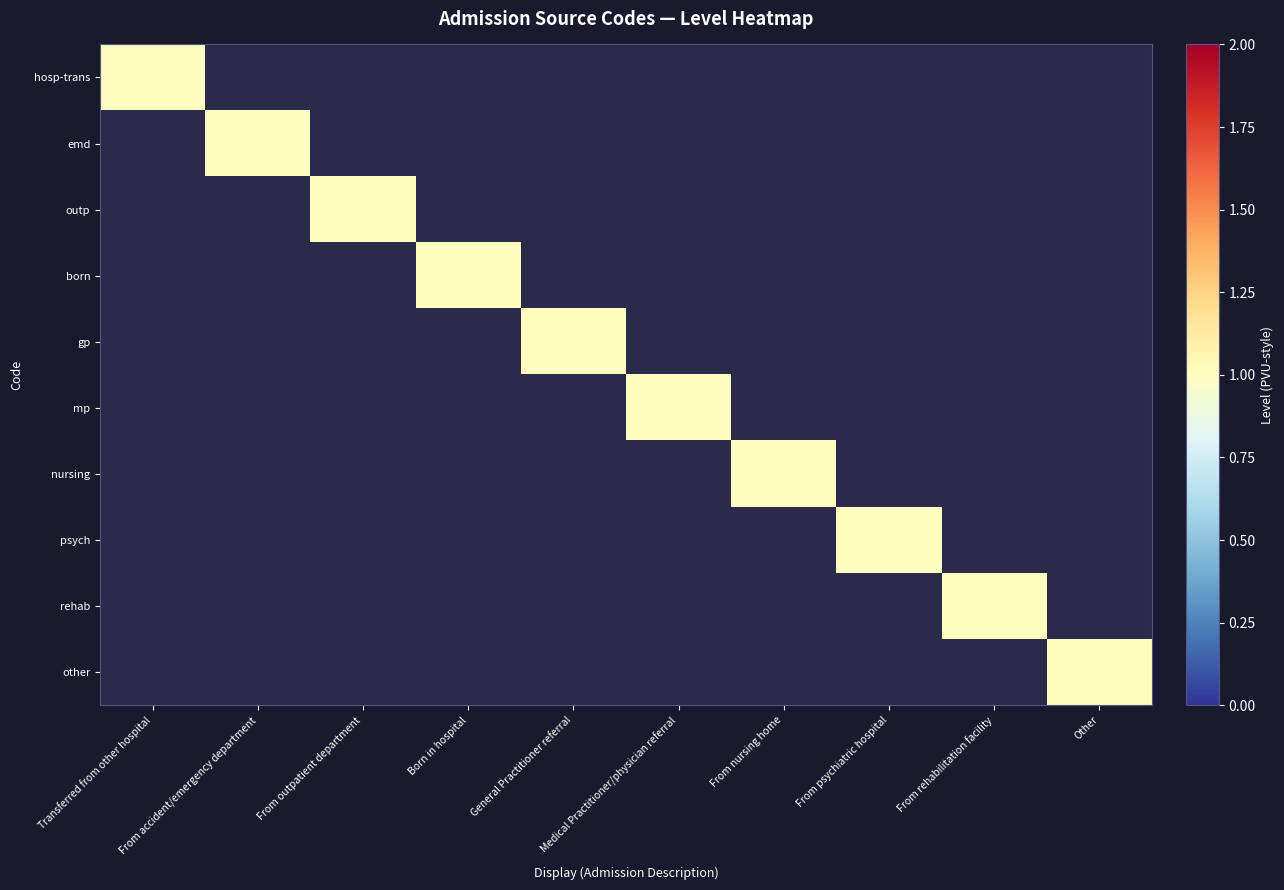

Rank the series by their maximum value, from highest to lowest.

hosp-trans, emd, outp, born, gp, mp, nursing, psych, rehab, other